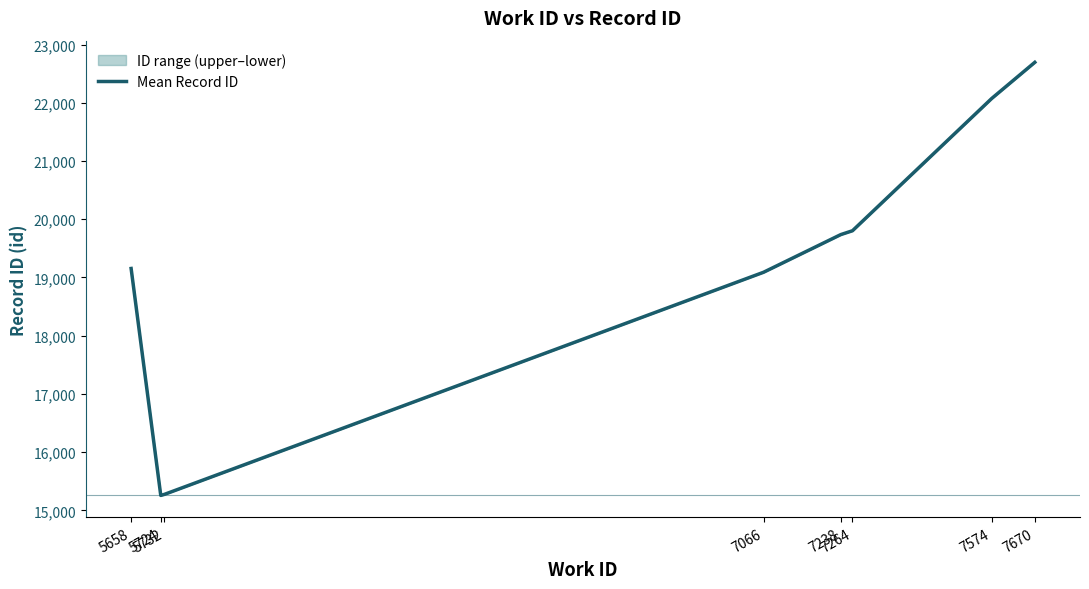

What is the ratio of the value at 7066 to the value at 5732?

1.2